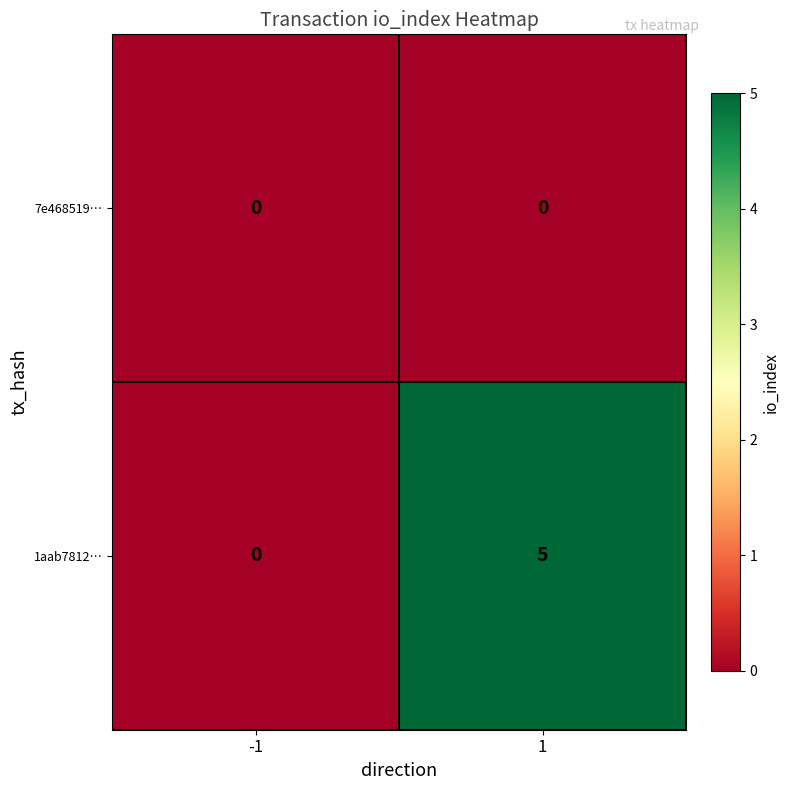

True or false: 1aab7812… has a value of -3 at -1.

False